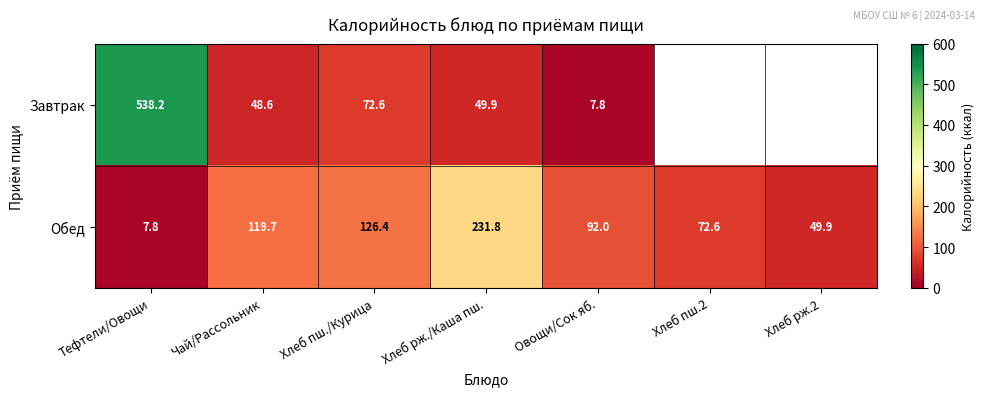

The Завтрак series shows 144.8 at Тефтели/Овощи. True or false?

False